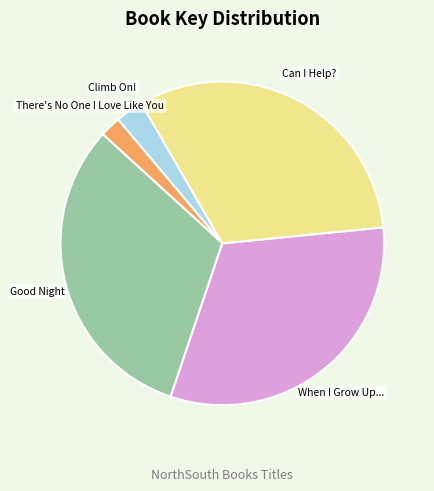

Is there any slice that represents more than half of the pie?

No